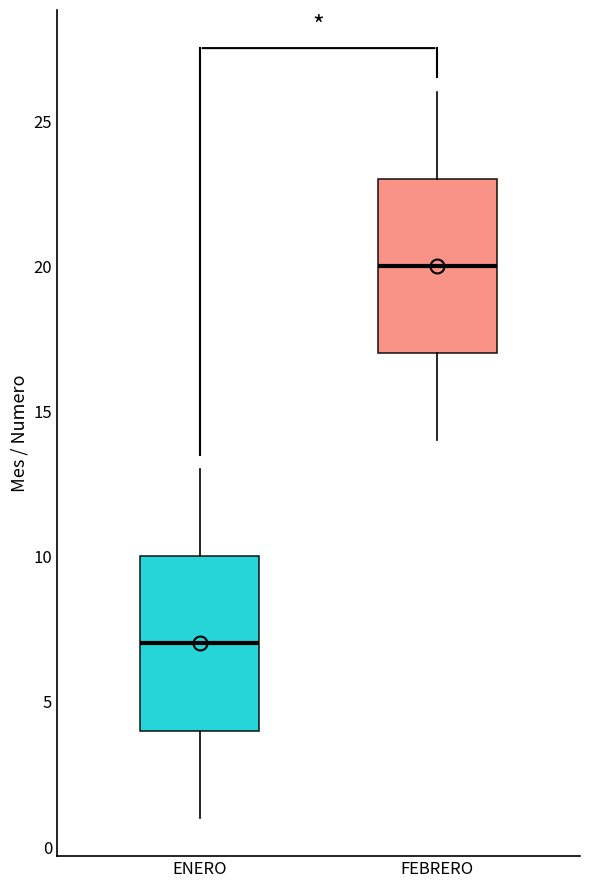

Reading left to right, transcribe this box plot: for each box, give where its median line is, the range the box spans, and where its two whiskers end, as read against the y-axis. The values are not printed on the chart, so give them approximately, as read against the axis.

ENERO: median 7, box 4 to 10, whiskers 1 to 13
FEBRERO: median 20, box 17 to 23, whiskers 14 to 26